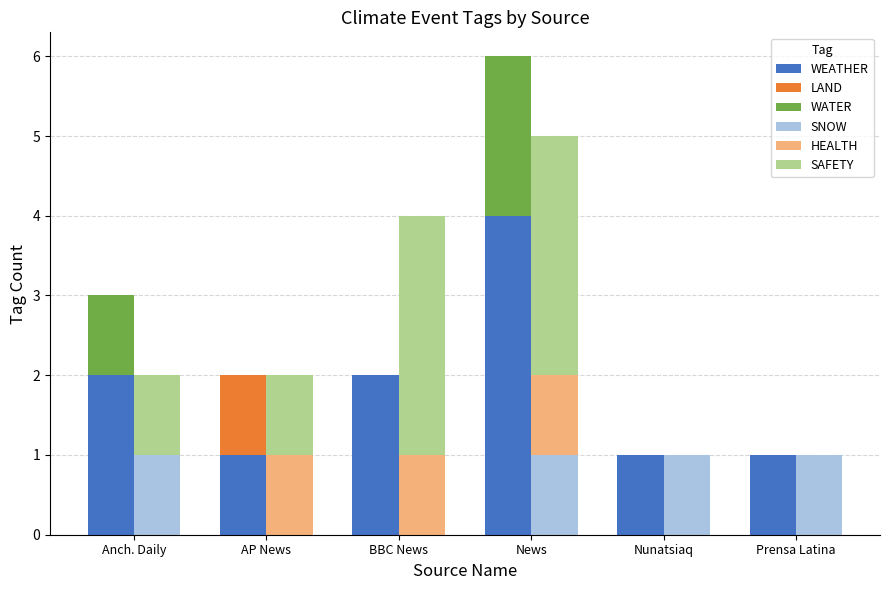

How many values in the WEATHER series exceed 2?

1